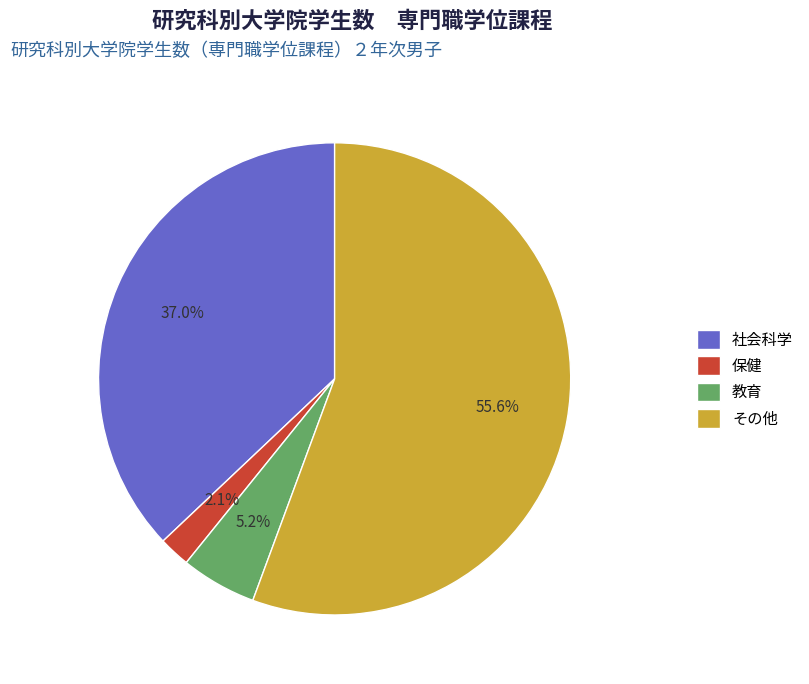

Do その他 and 社会科学 together represent more than half of the pie?

Yes